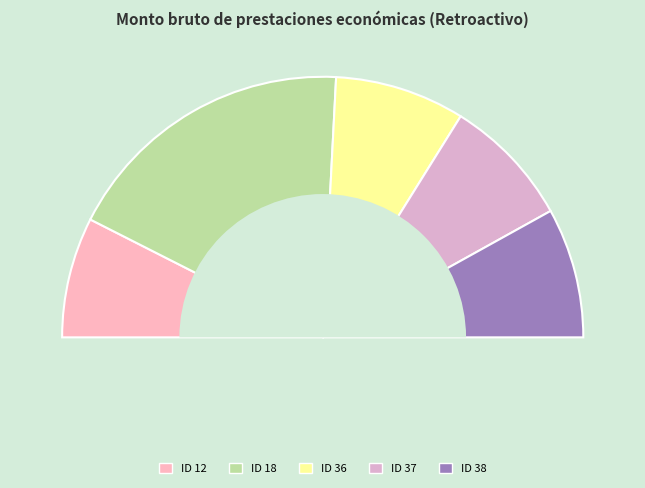

To the nearest percent, what is the difference between the ID 36 and ID 12 slice percentages?

1%